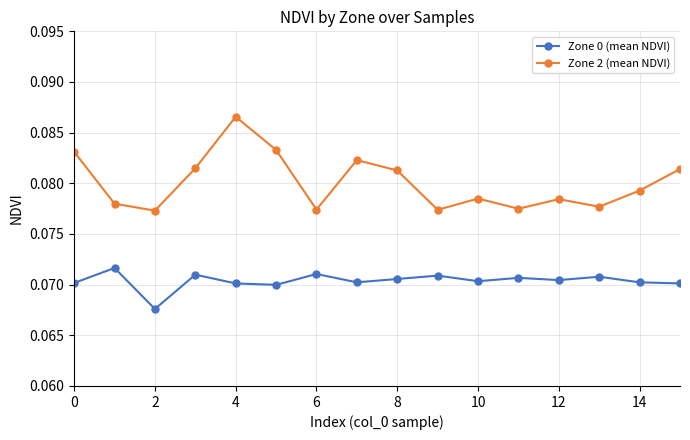

What is the sum of all Zone 0 (mean NDVI) values?

1.1